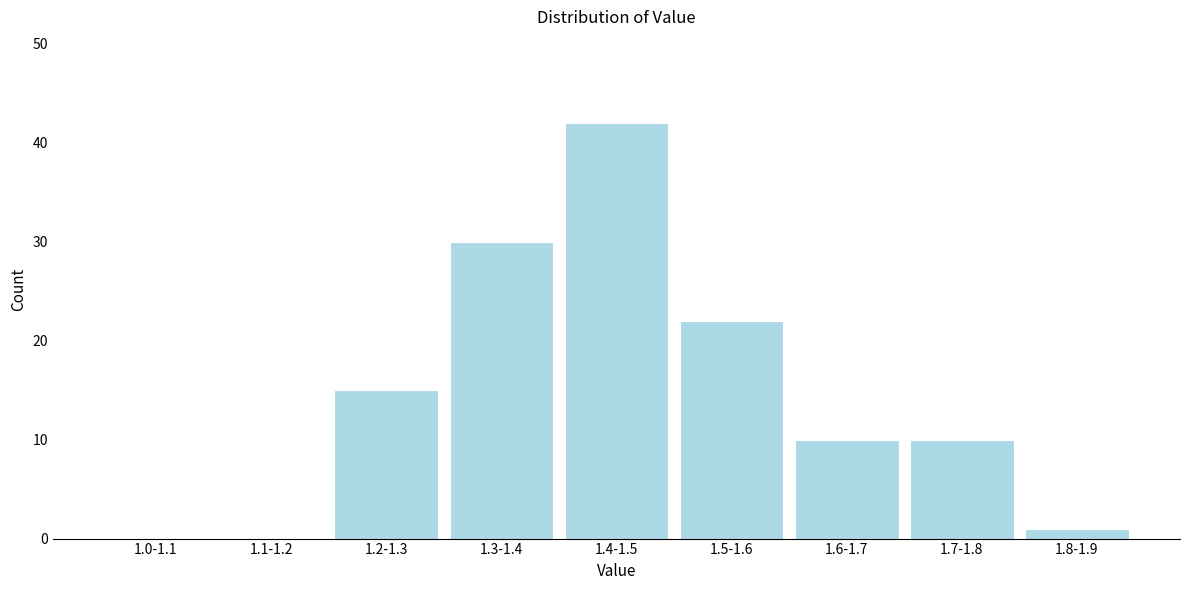

Reading left to right, list all the values displayed in this chart.

1.0-1.1=0	1.1-1.2=0	1.2-1.3=15	1.3-1.4=30	1.4-1.5=42	1.5-1.6=22	1.6-1.7=10	1.7-1.8=10	1.8-1.9=1